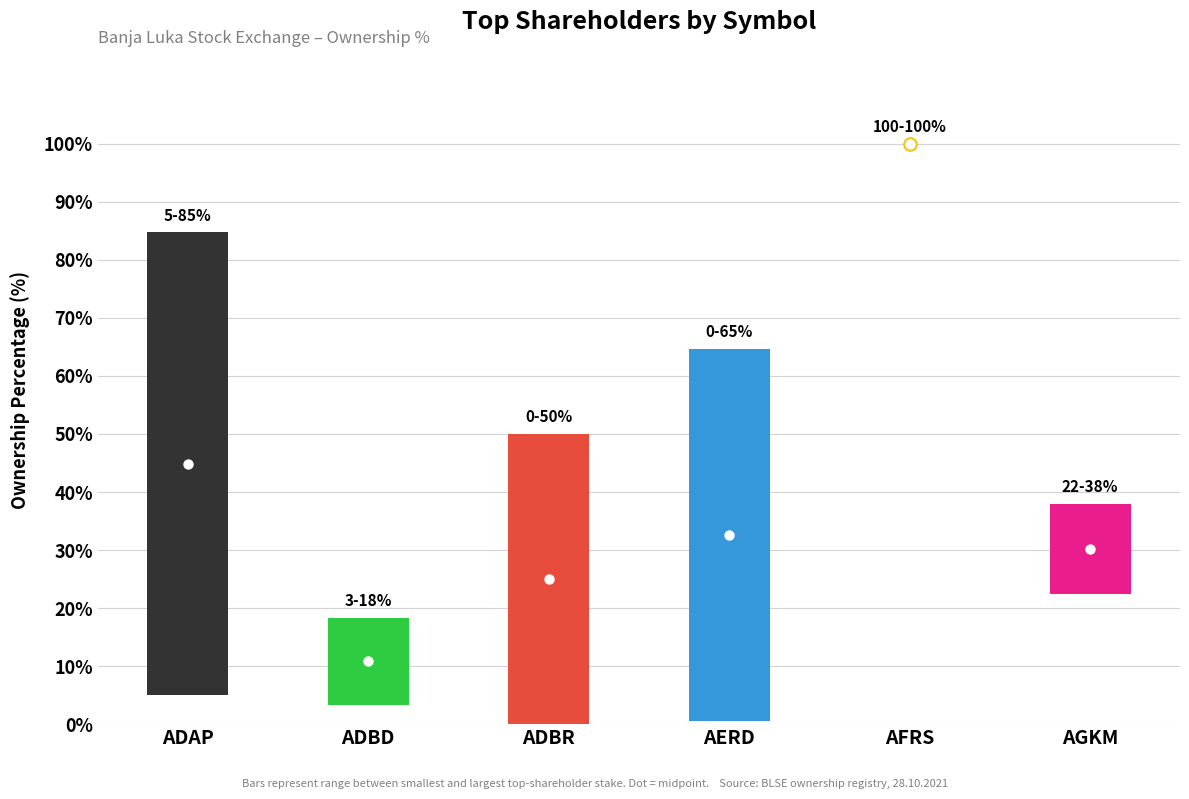

Does the chart contain stacked bars?

No